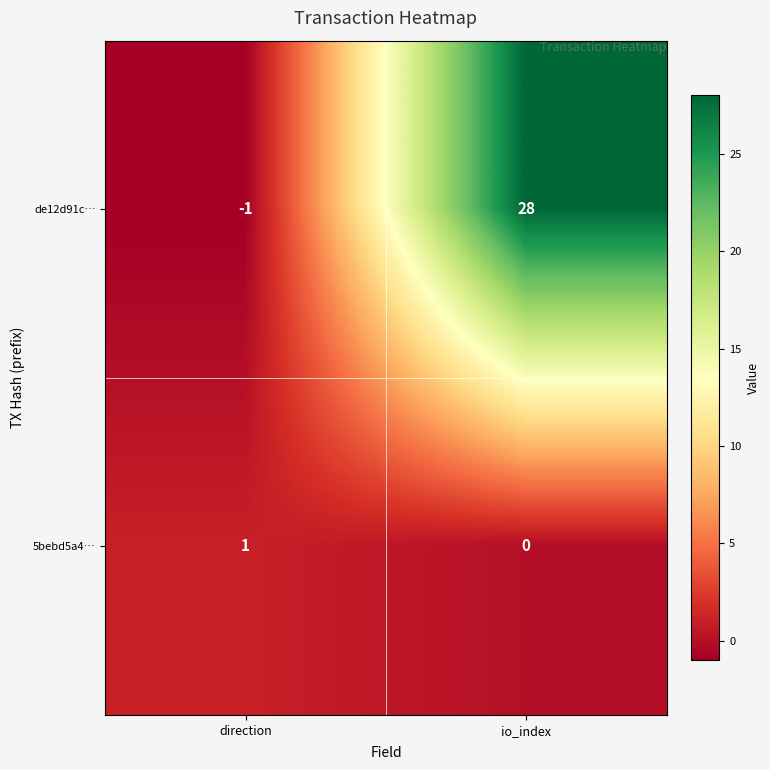

At which category is the sum across all series the highest?

io_index